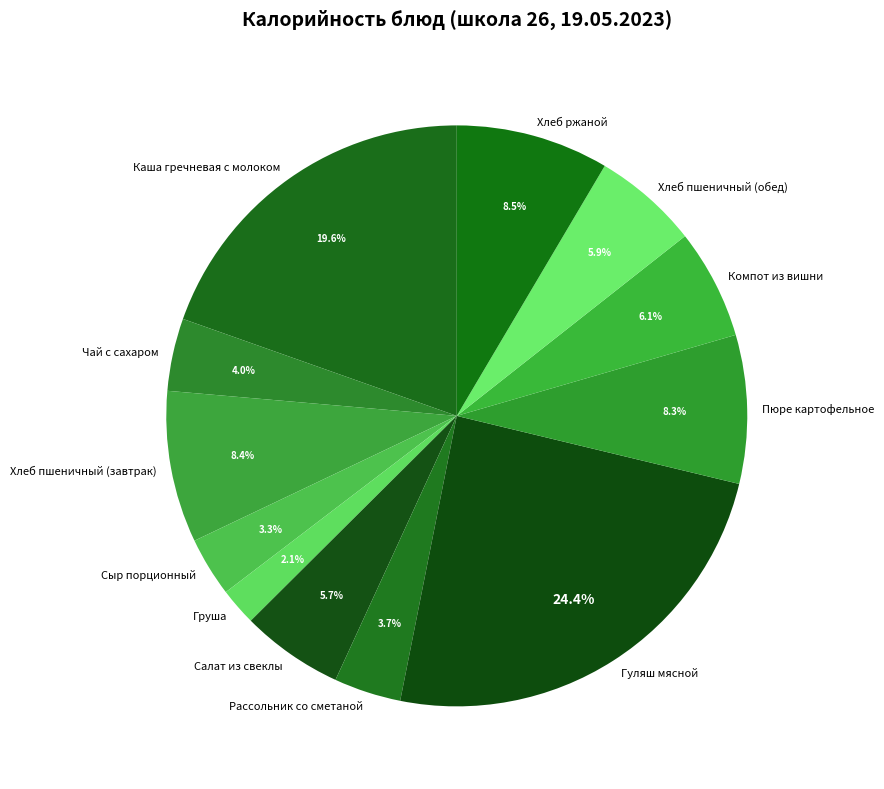

To the nearest percent, what portion does Сыр порционный represent?

3%